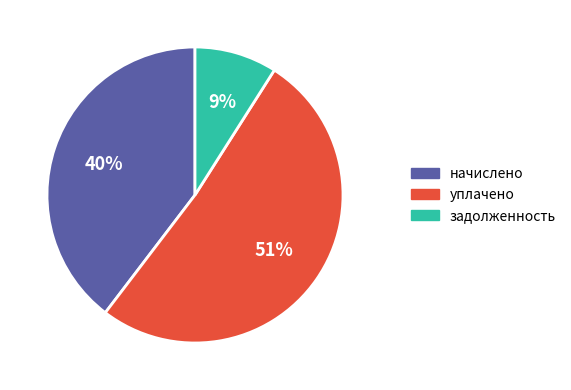

Does any single category account for the majority?

Yes